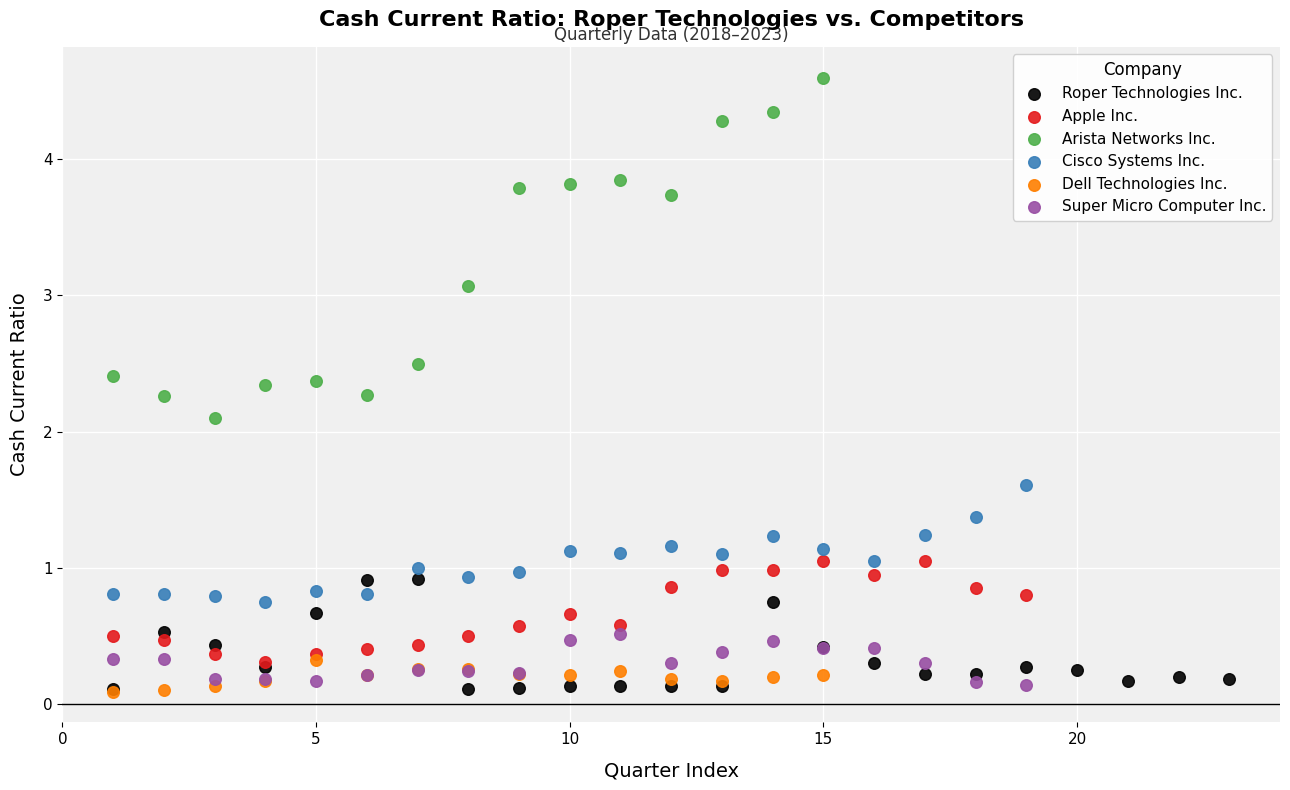

Which series has the widest spread of Y values?

Arista Networks Inc.